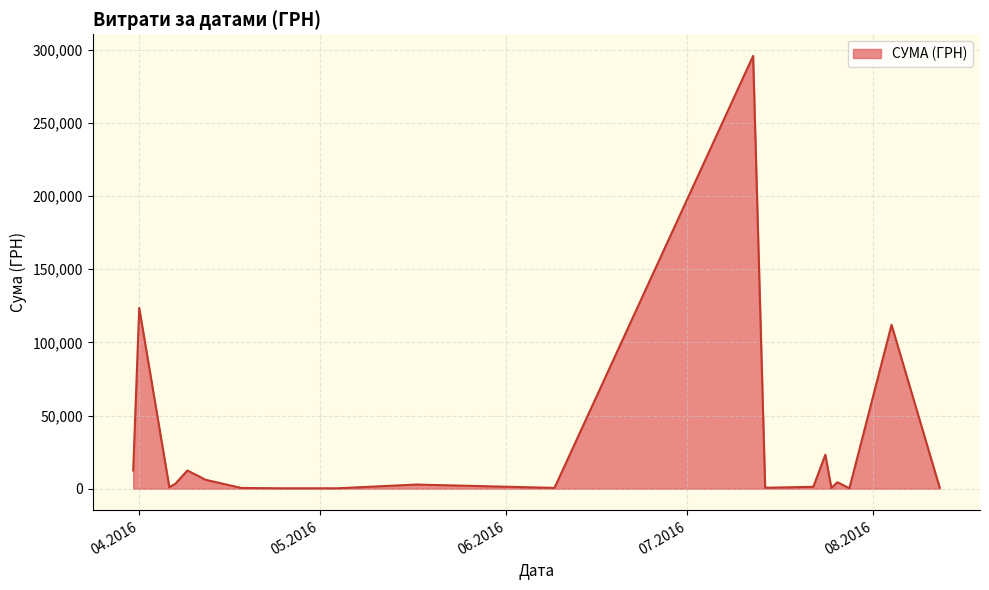

What is the difference between the maximum and minimum values?

295315.4